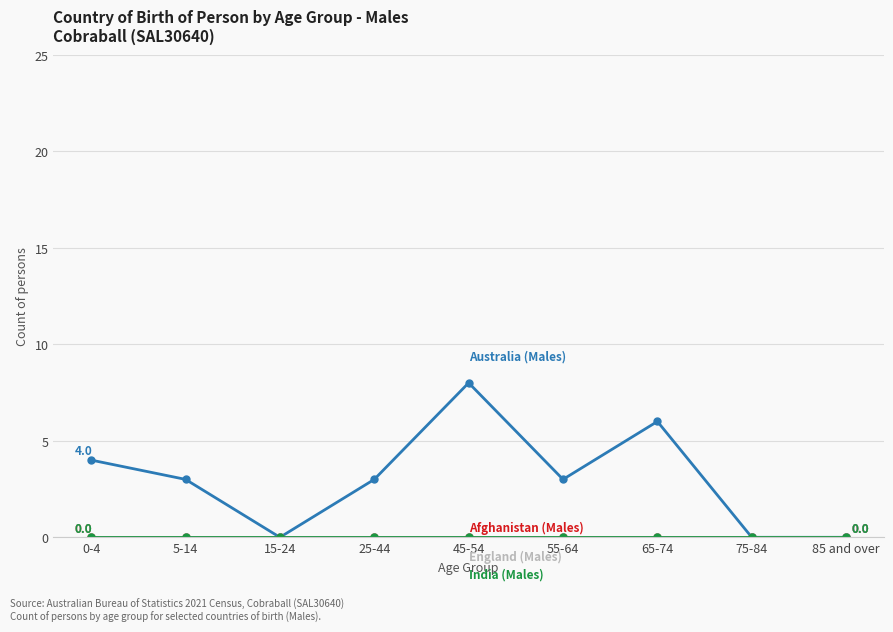

Does the chart have visible grid lines?

Yes